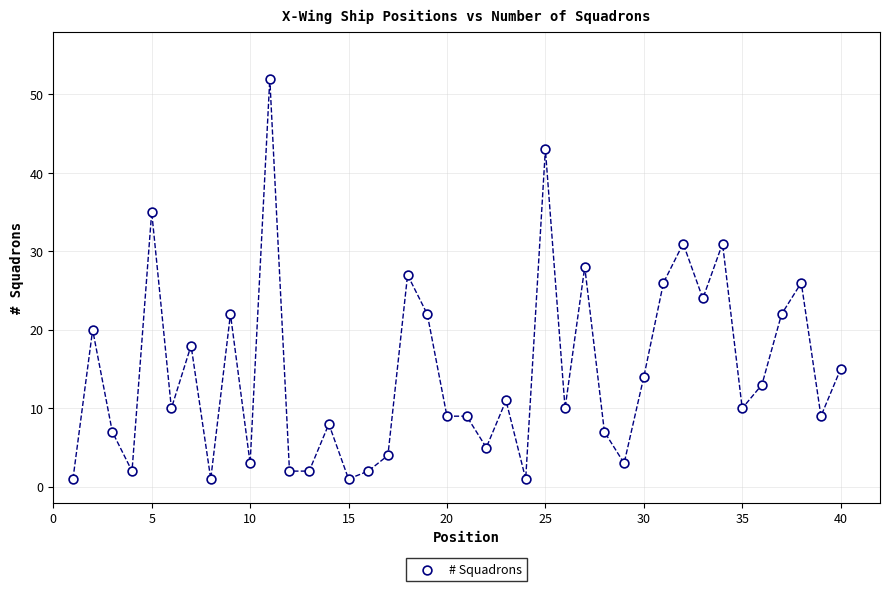

What is the range of X values (max minus min)?

39